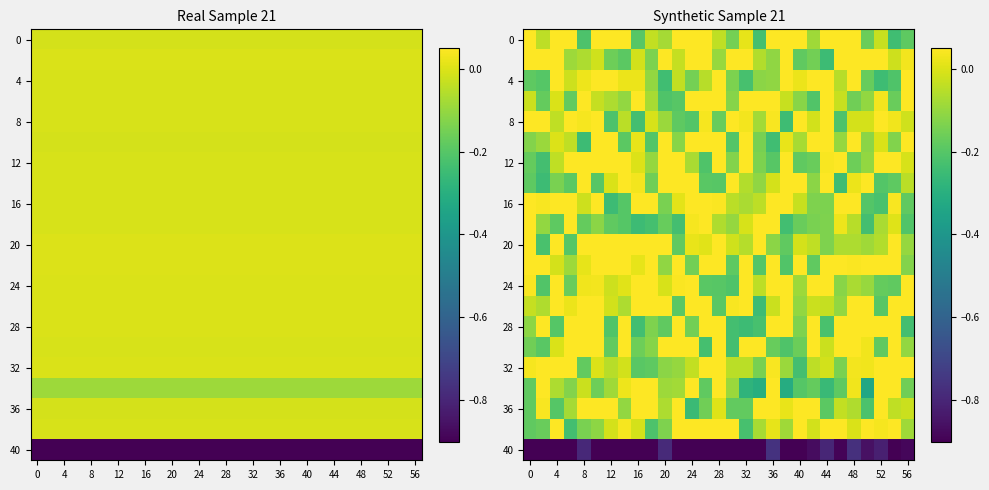

What is the sum of all 0 values?

-0.9